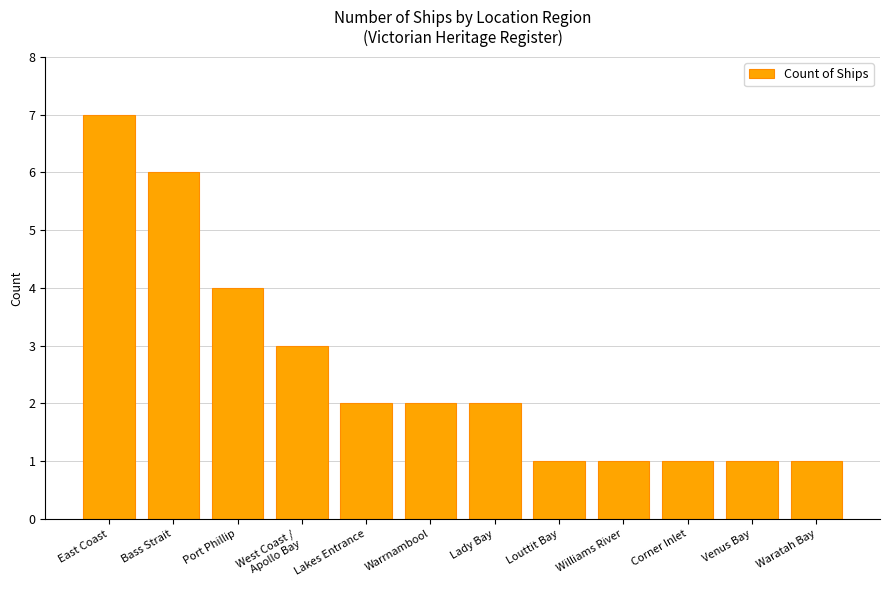

True or false: the data shows 3 at Lakes Entrance.

False